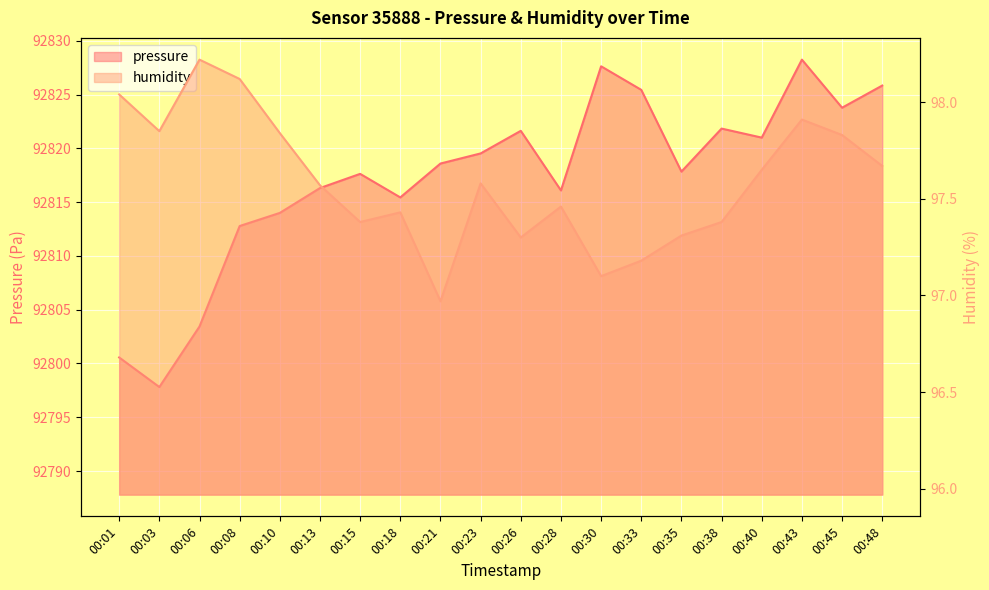

What is the value of the humidity point at the 5th from the left?

97.8